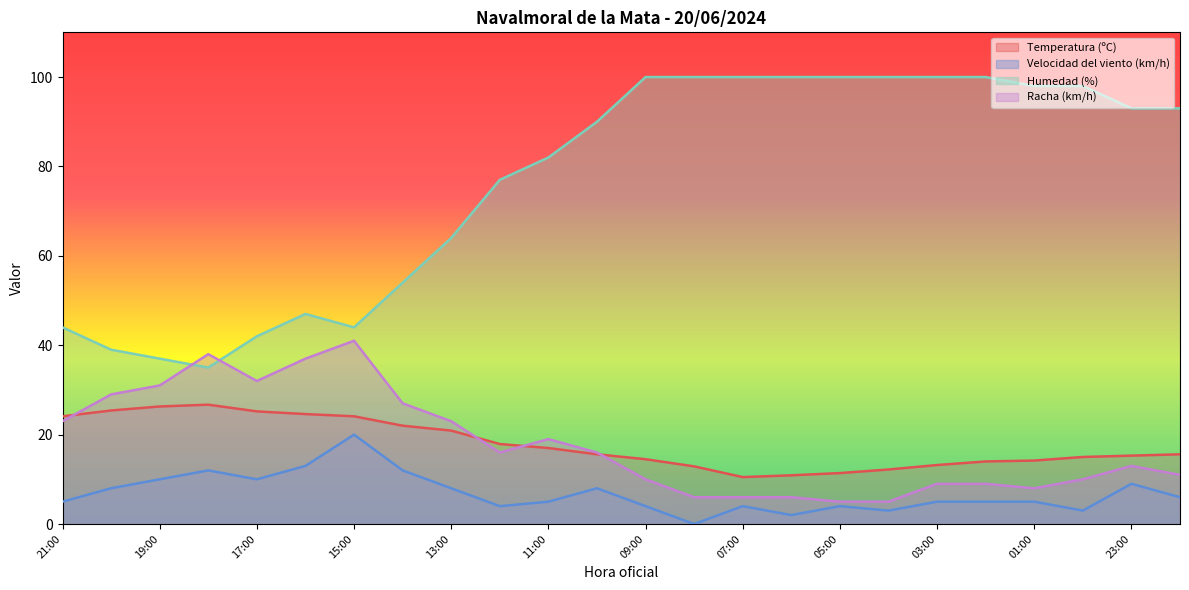

What position from the right is 19:00?

22